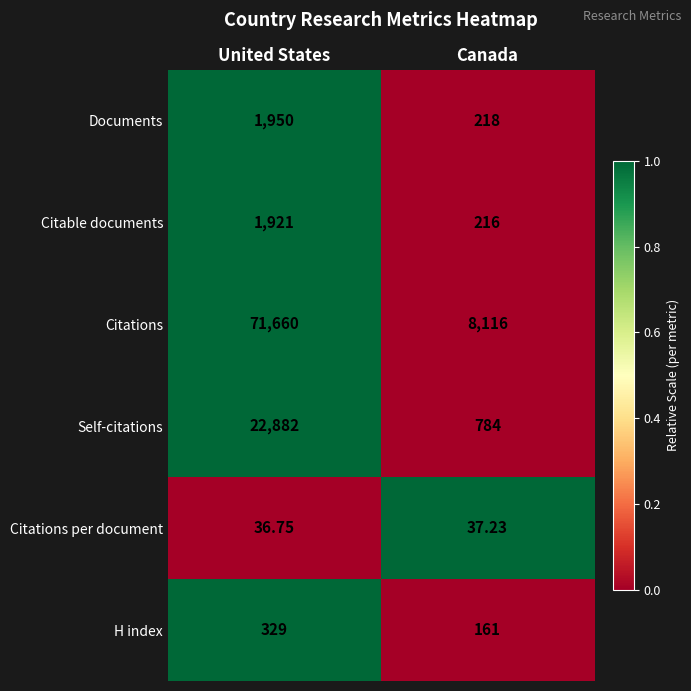

Which series has the widest spread of values?

Citations